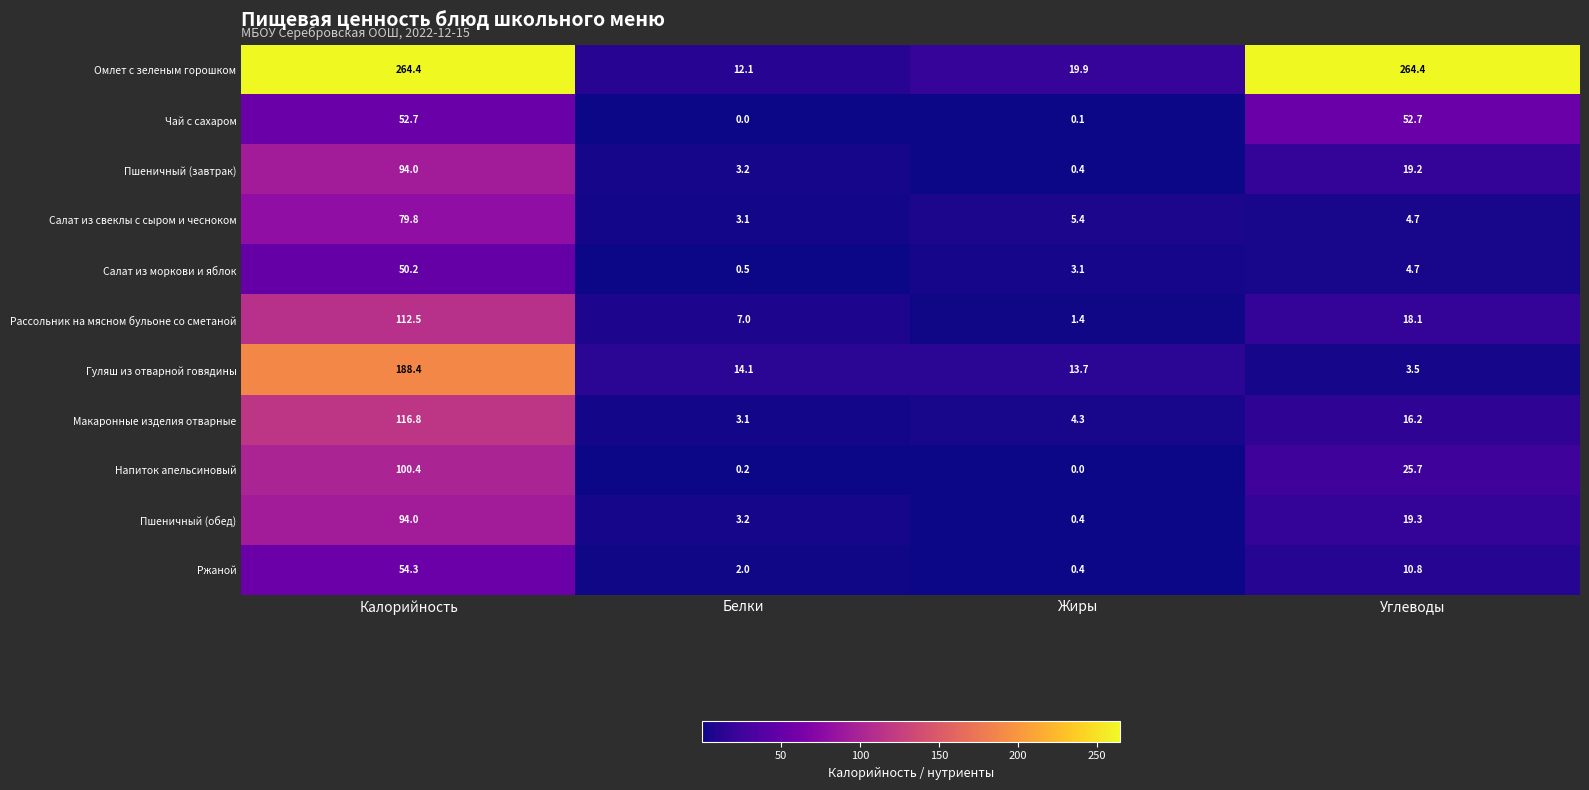

What is the sum of the Пшеничный (завтрак) values at Жиры and Калорийность?

94.4